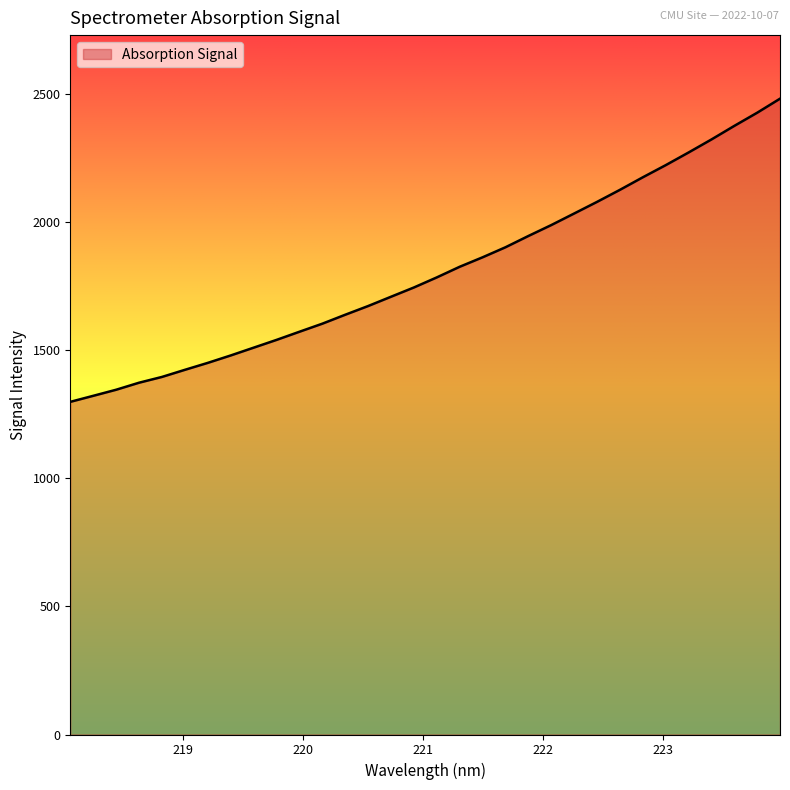

What is the smallest value displayed?

1298.7